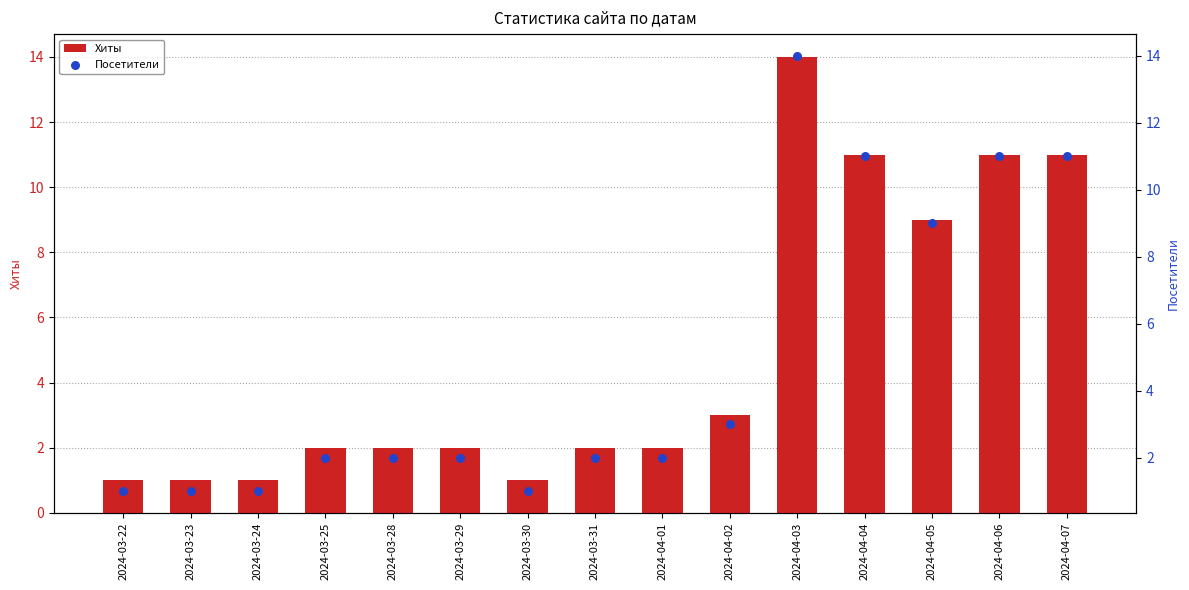

Which series reaches the maximum Y coordinate?

Хиты